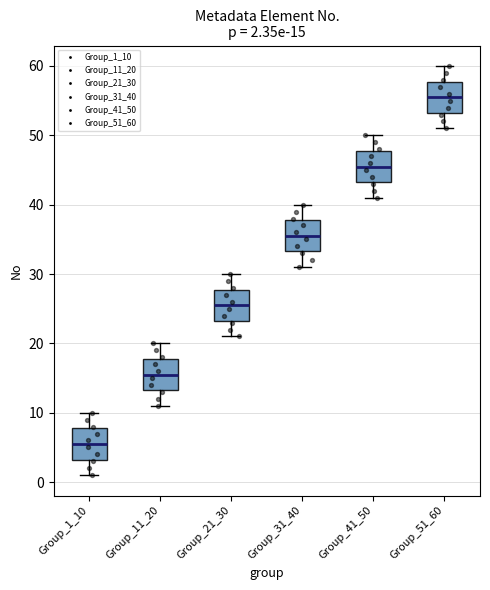

Which box has the highest median line?

Group_51_60